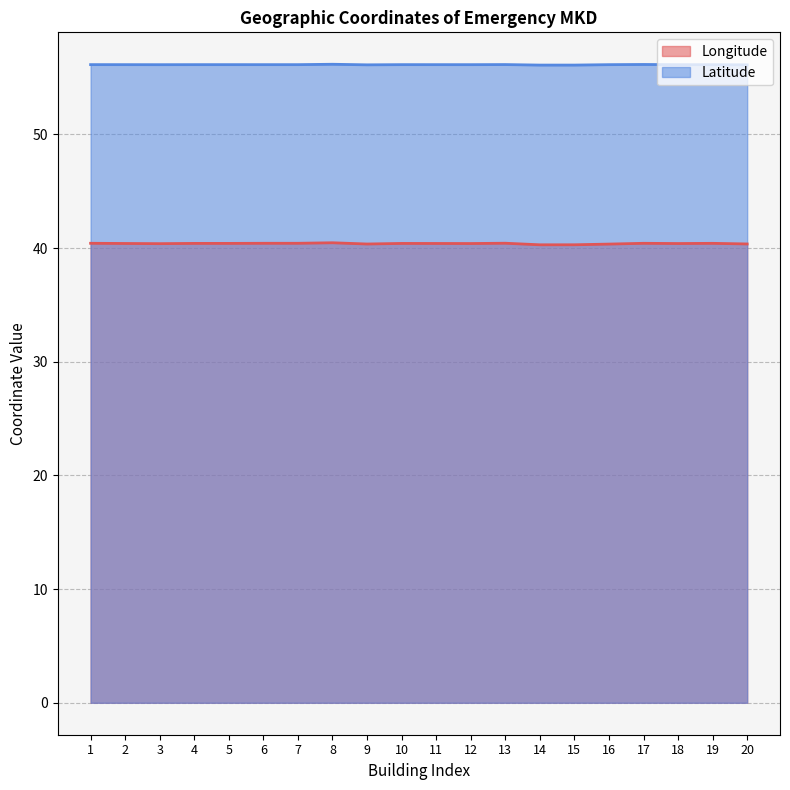

What are all the series names shown in the legend?

Longitude, Latitude